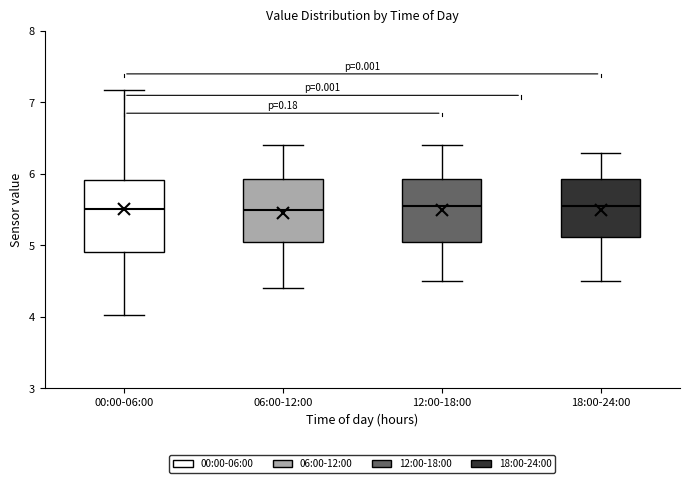

Reading left to right, read every box against the y-axis: the position of its median line, the range the box covers, and the ends of its whiskers. The values are not printed on the chart, so give them approximately, as read against the axis.

00:00-06:00: median 5.5, box 4.9 to 5.9, whiskers 4.0 to 7.2
06:00-12:00: median 5.5, box 5.1 to 5.9, whiskers 4.4 to 6.4
12:00-18:00: median 5.6, box 5.1 to 5.9, whiskers 4.5 to 6.4
18:00-24:00: median 5.6, box 5.1 to 5.9, whiskers 4.5 to 6.3